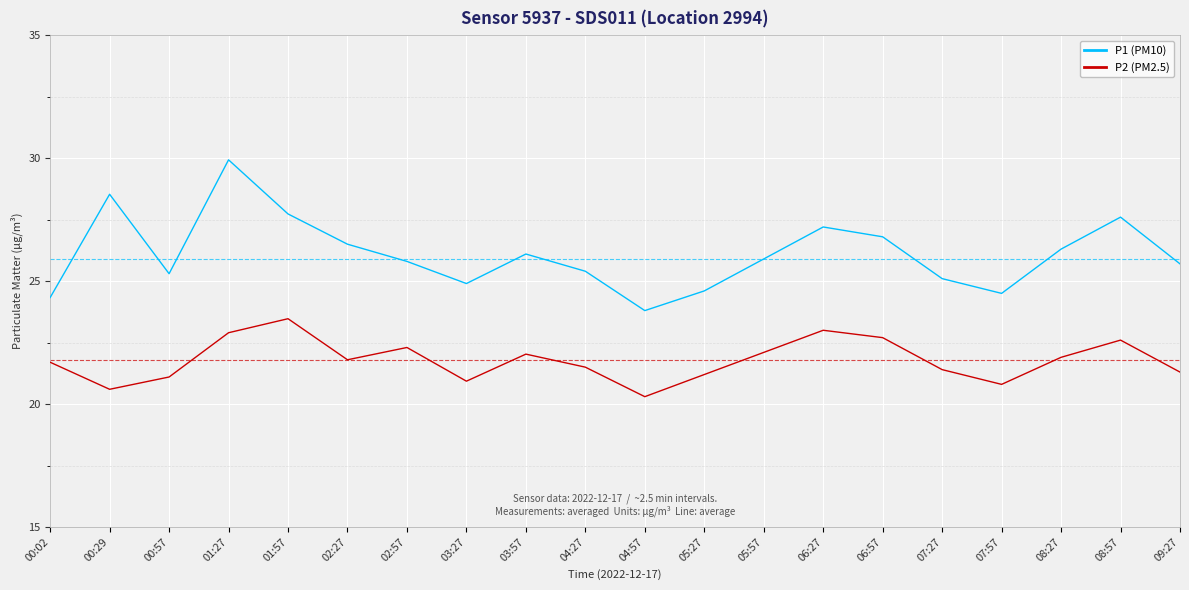

Which category has the lowest value across all series?

04:57